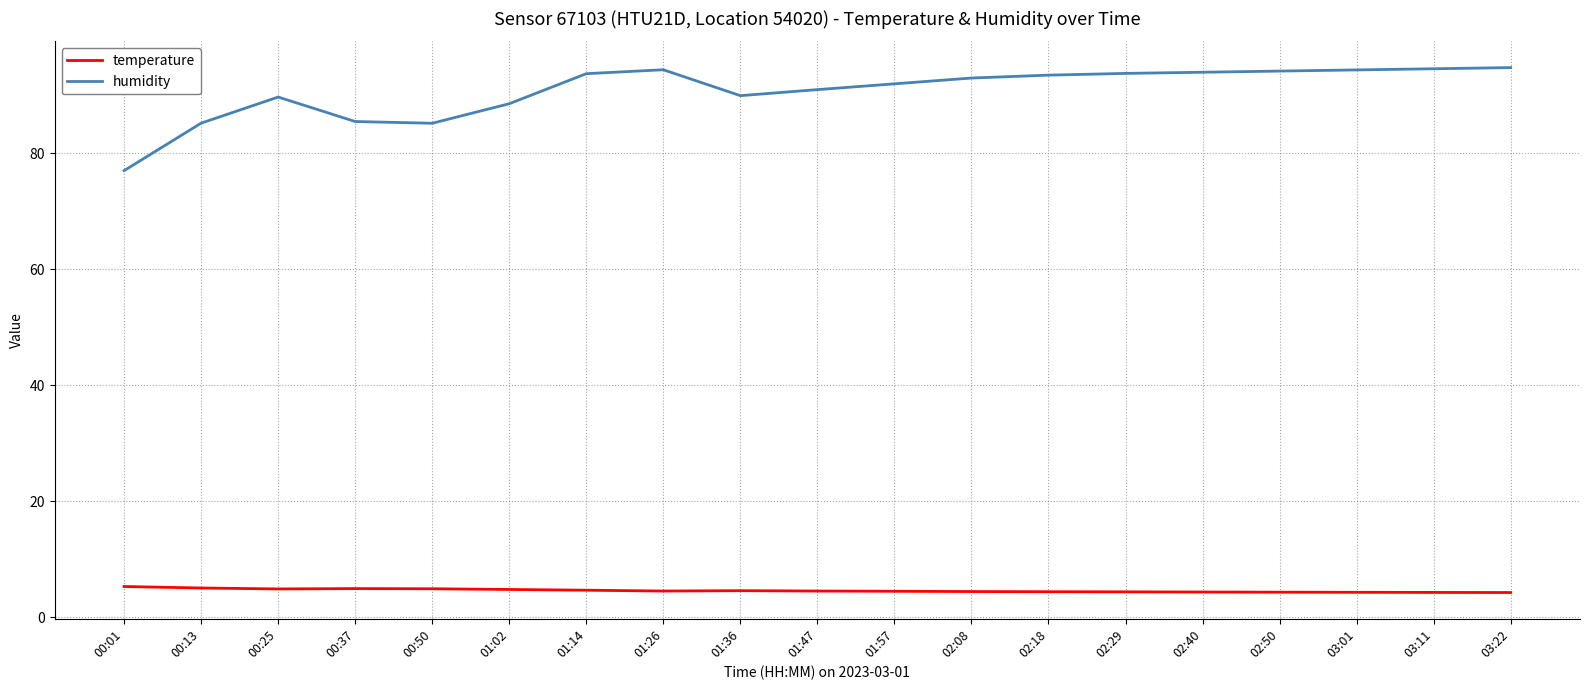

What is the maximum value shown in the chart?

94.8